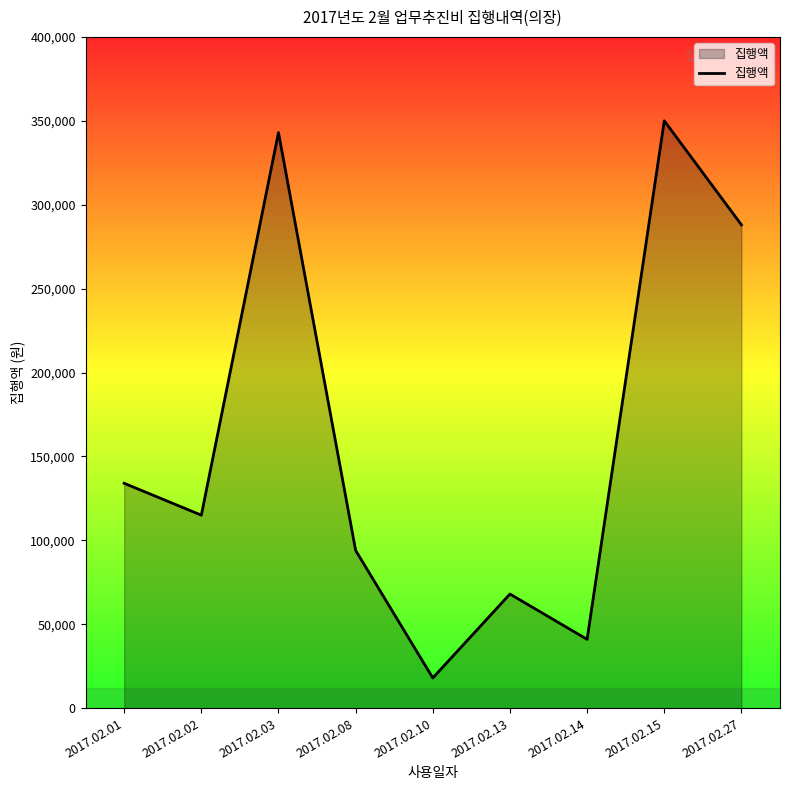

Where is the first local minimum?

2017.02.02